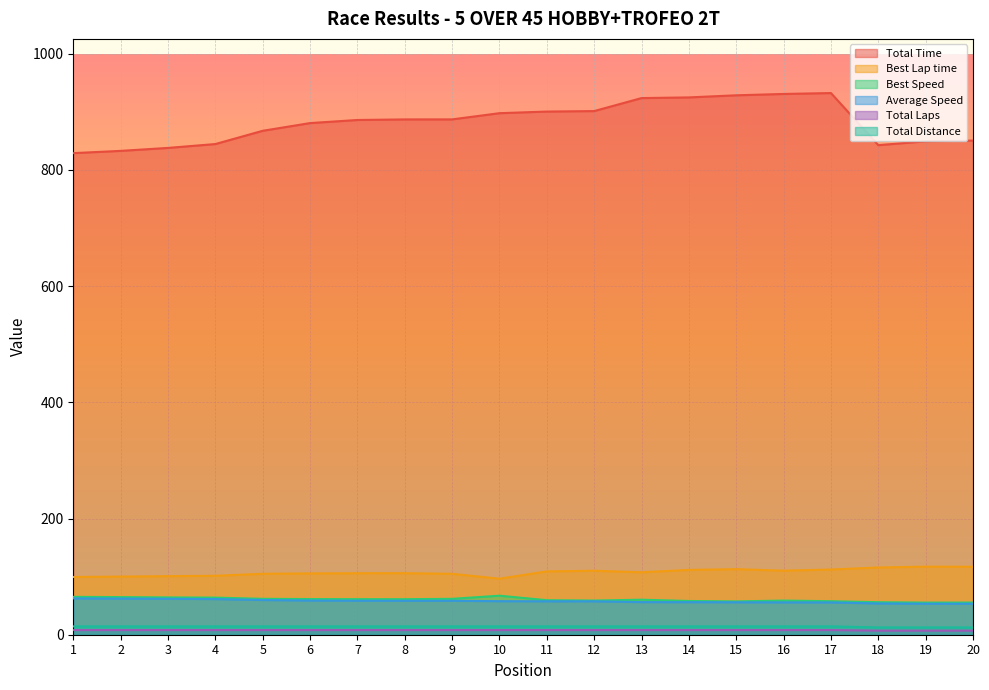

Which has a higher value, 5 or 11?

11